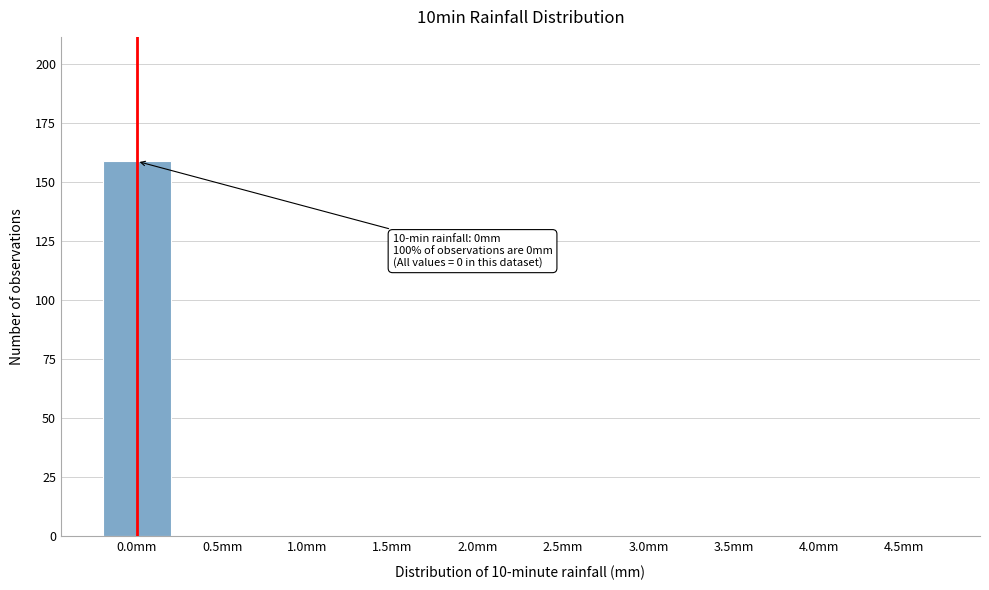

Reading left to right, transcribe all the data shown in this chart.

0.0mm=159	0.5mm=0	1.0mm=0	1.5mm=0	2.0mm=0	2.5mm=0	3.0mm=0	3.5mm=0	4.0mm=0	4.5mm=0